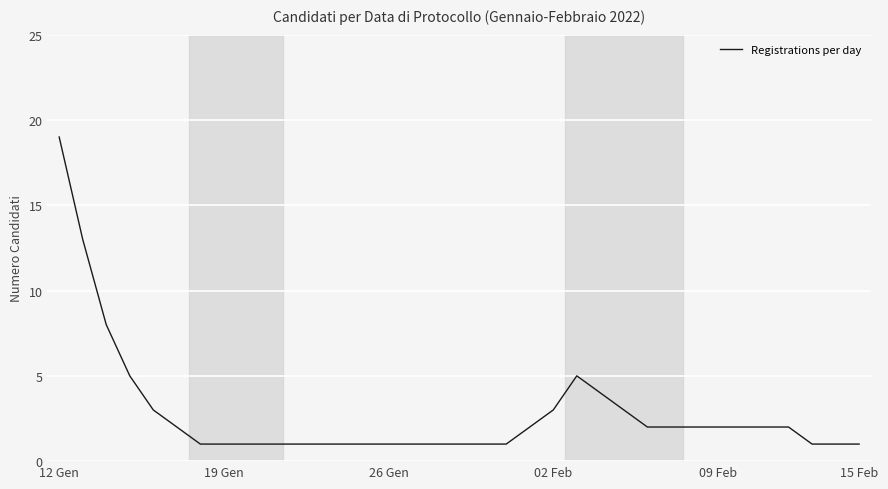

What is the greatest value displayed?

19